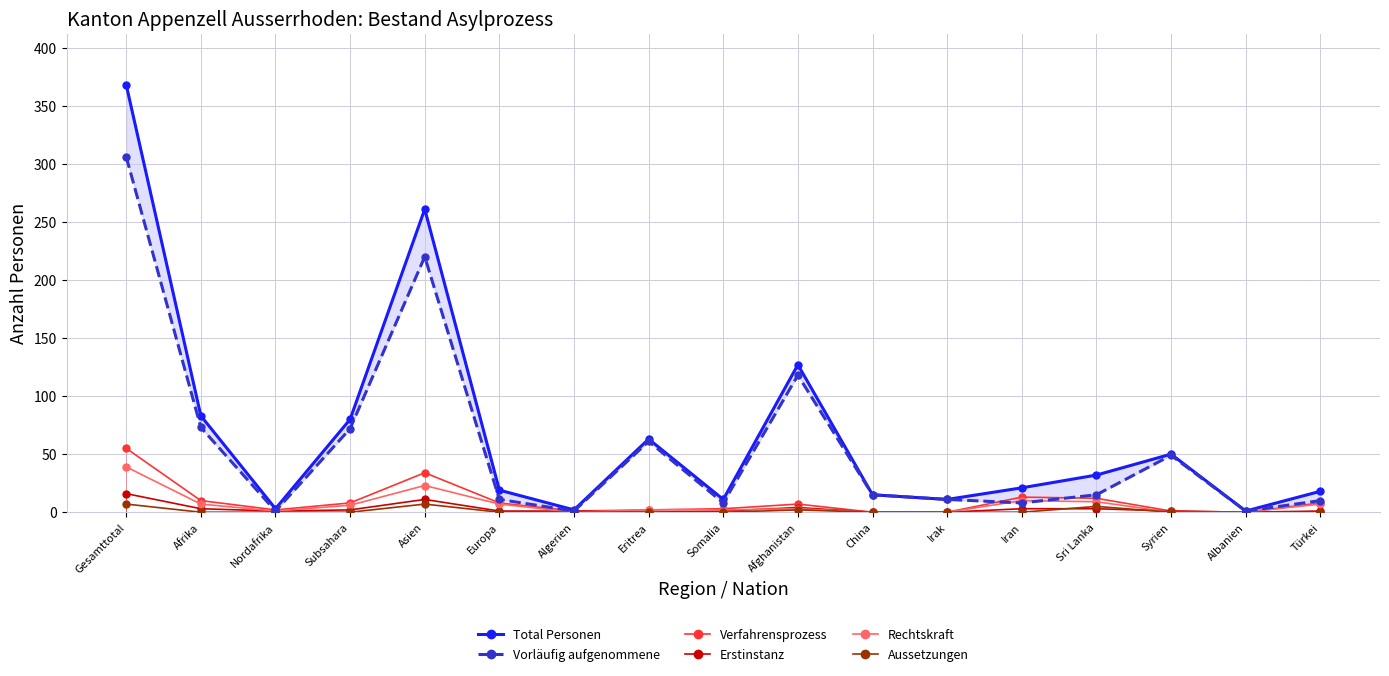

At which category does Vorläufig aufgenommene reach its first local peak?

Asien